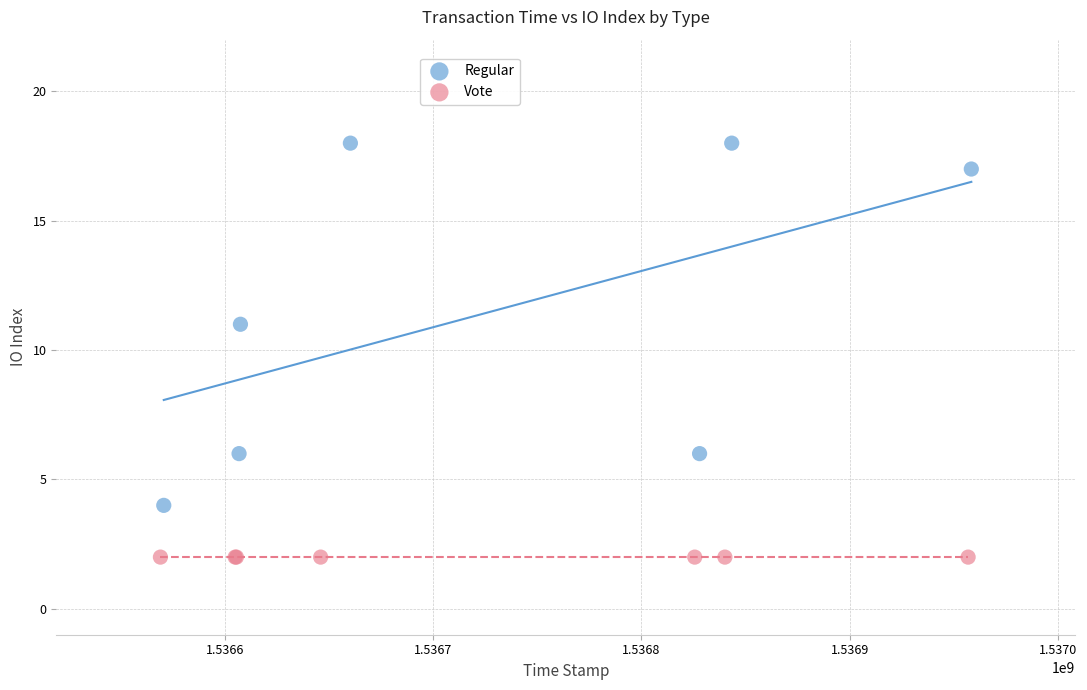

What are all the series names shown in the legend?

Regular, Vote